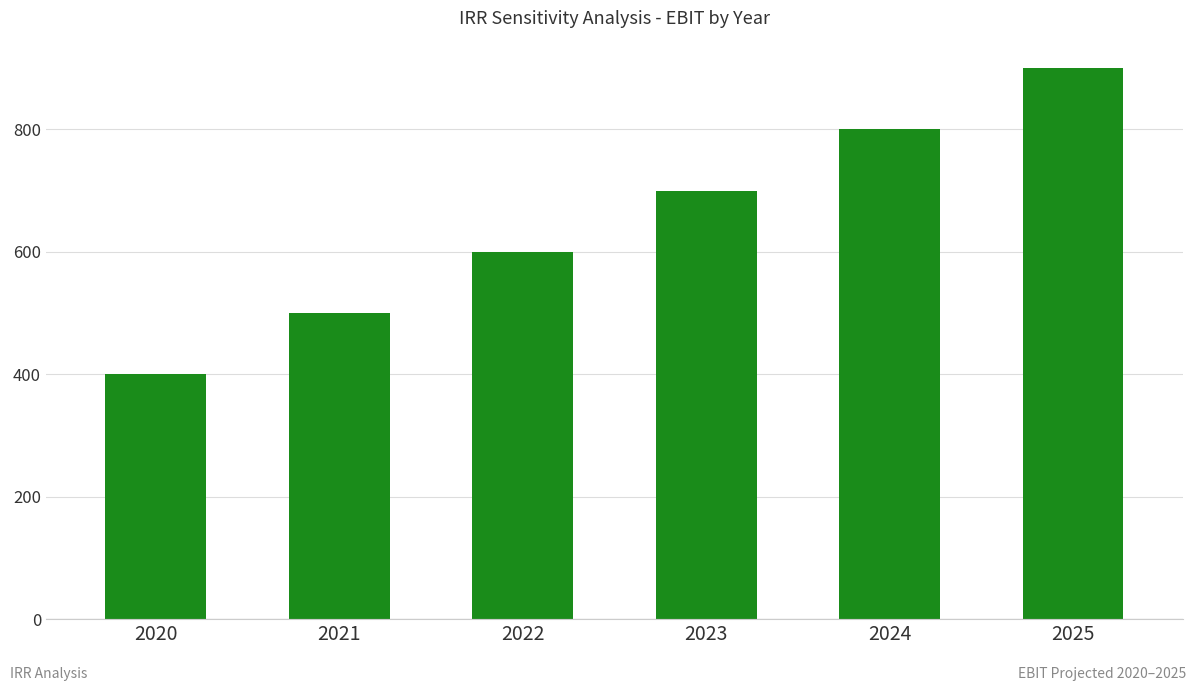

Reading right to left, extract all data points from this chart.

2025=900	2024=800	2023=700	2022=600	2021=500	2020=400